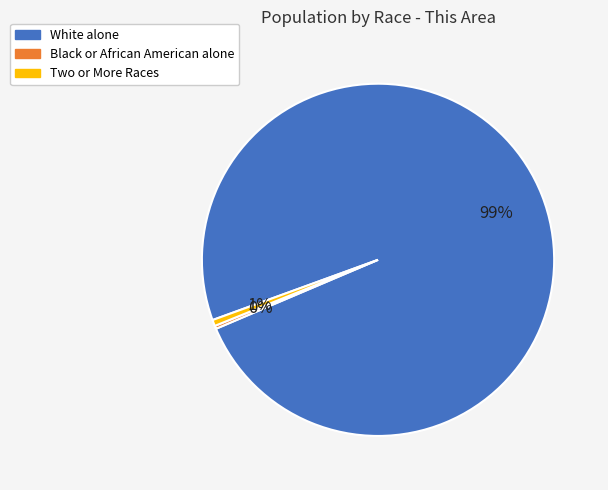

Which slice is the largest?

White alone